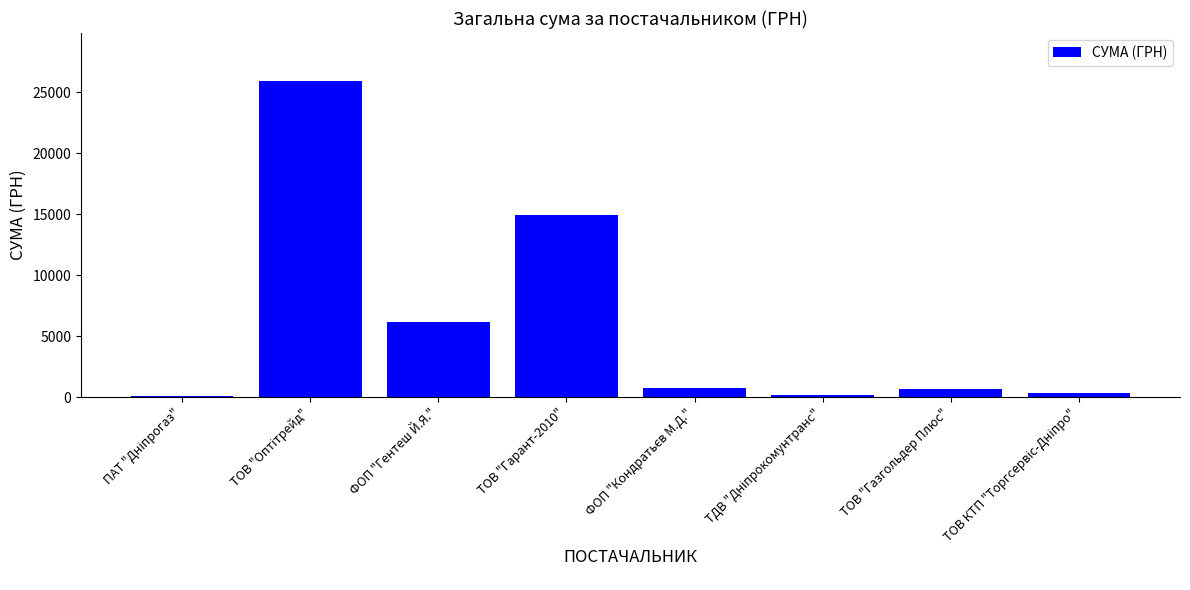

What is the ratio of the value at ТОВ "Гарант-2010" to the value at ТОВ "Газгольдер Плюс"?

22.3